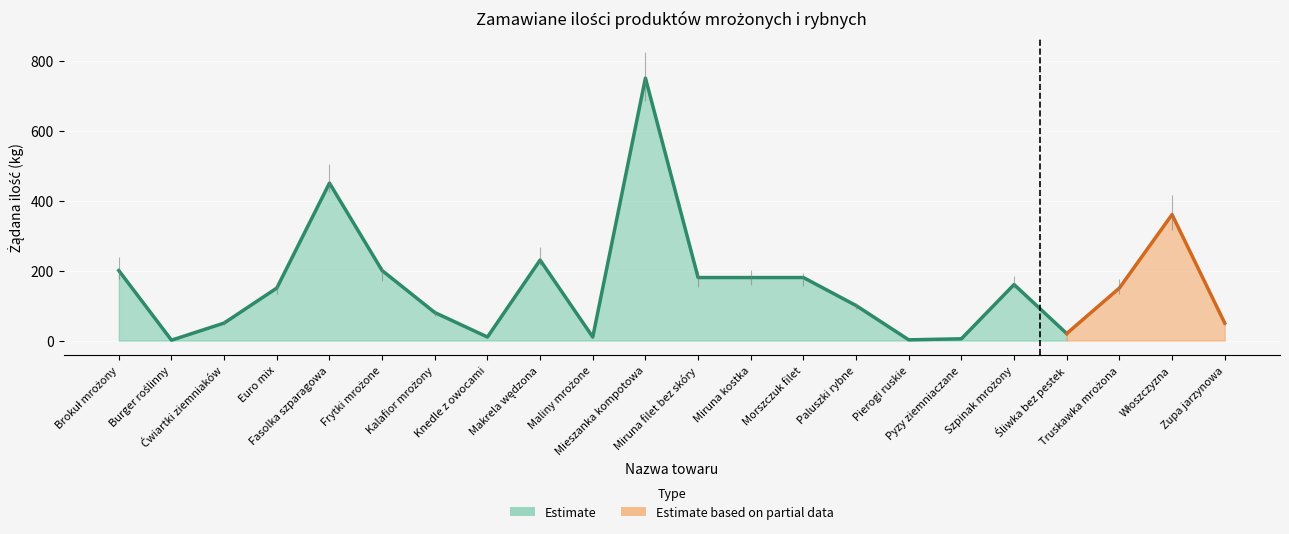

At which category does the data reach its first local peak?

Fasolka szparagowa